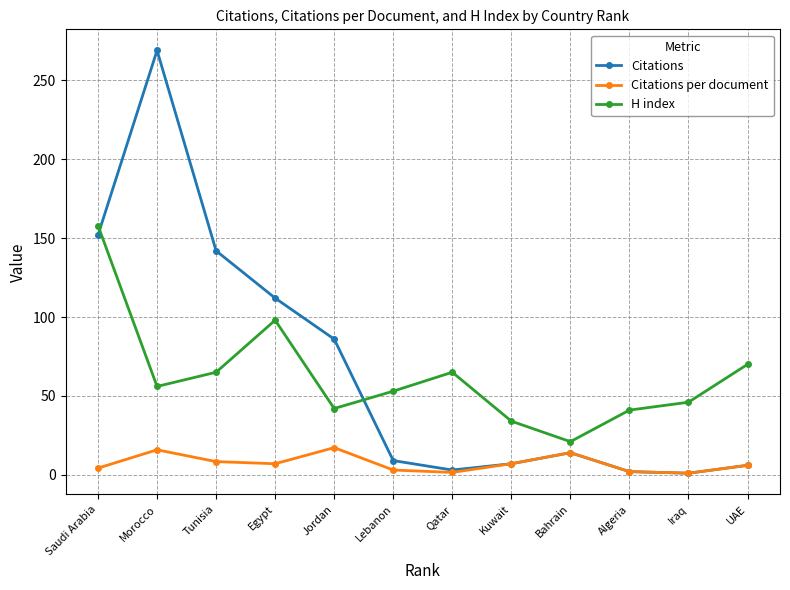

What is the difference between the maximum and minimum values in the Citations per document series?

16.2